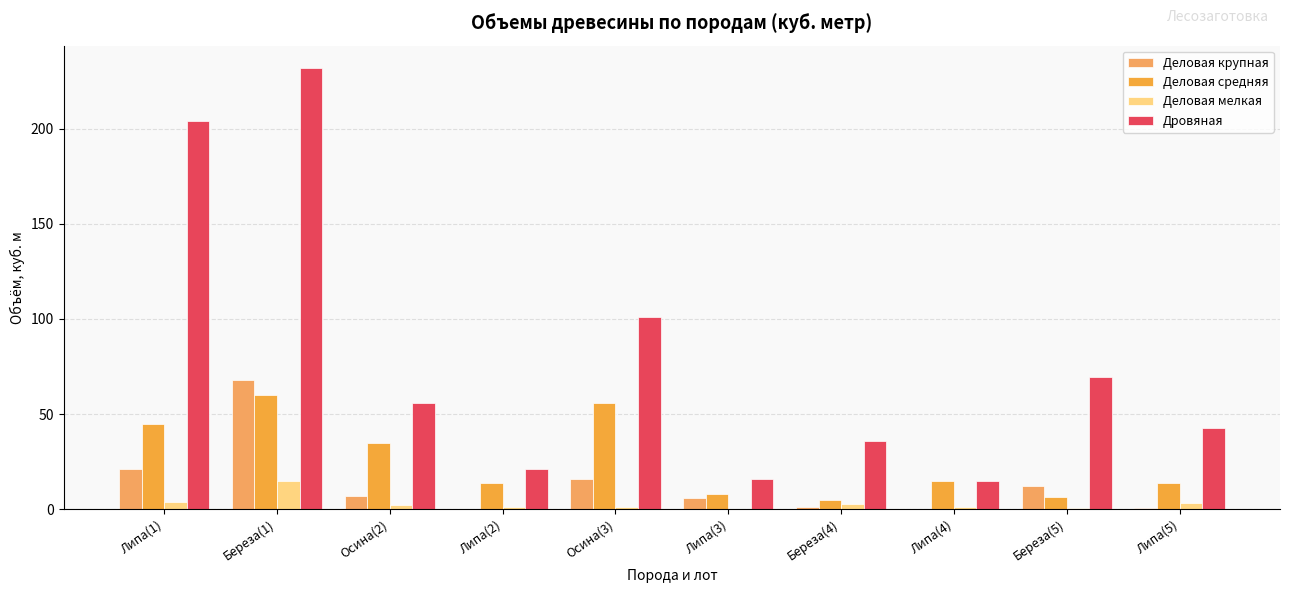

Which category has the lowest value across all series?

Липа(2)